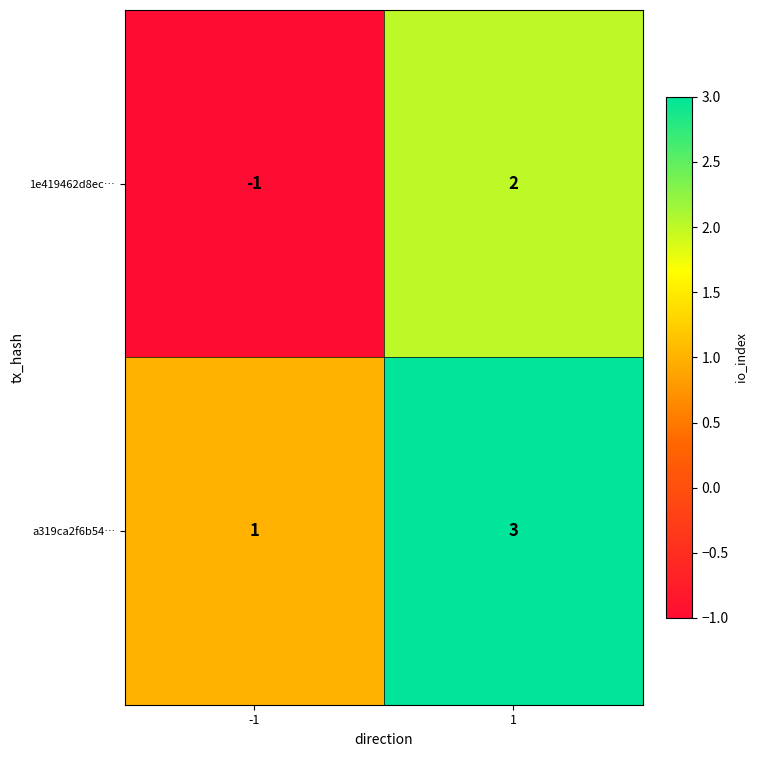

Between -1 and 1, which series saw the biggest shift?

1e419462d8ec…